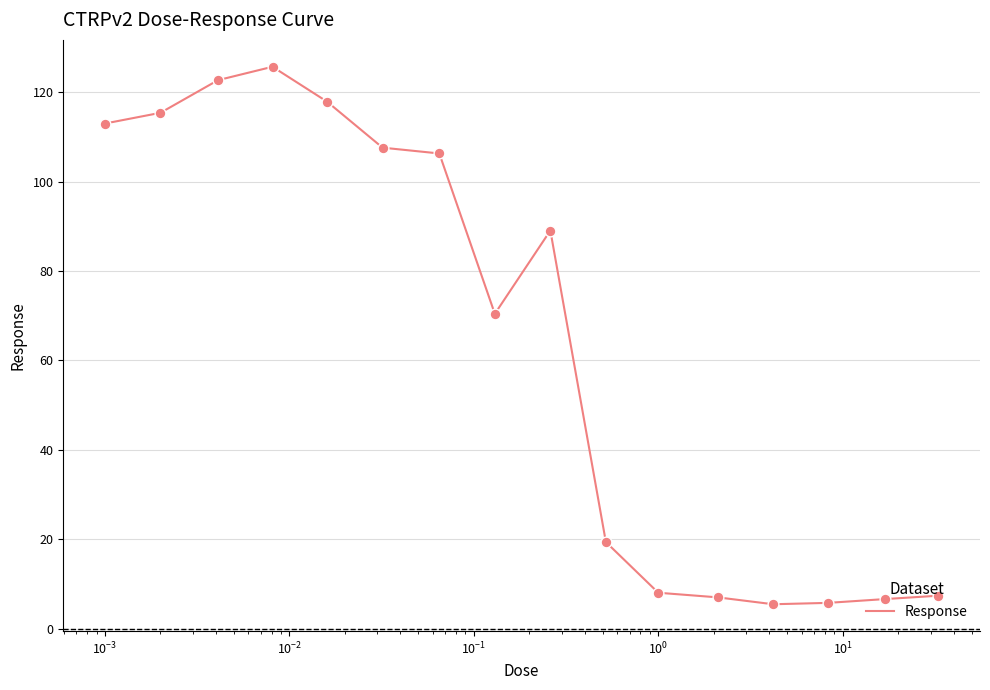

What is the greatest value displayed?

125.7